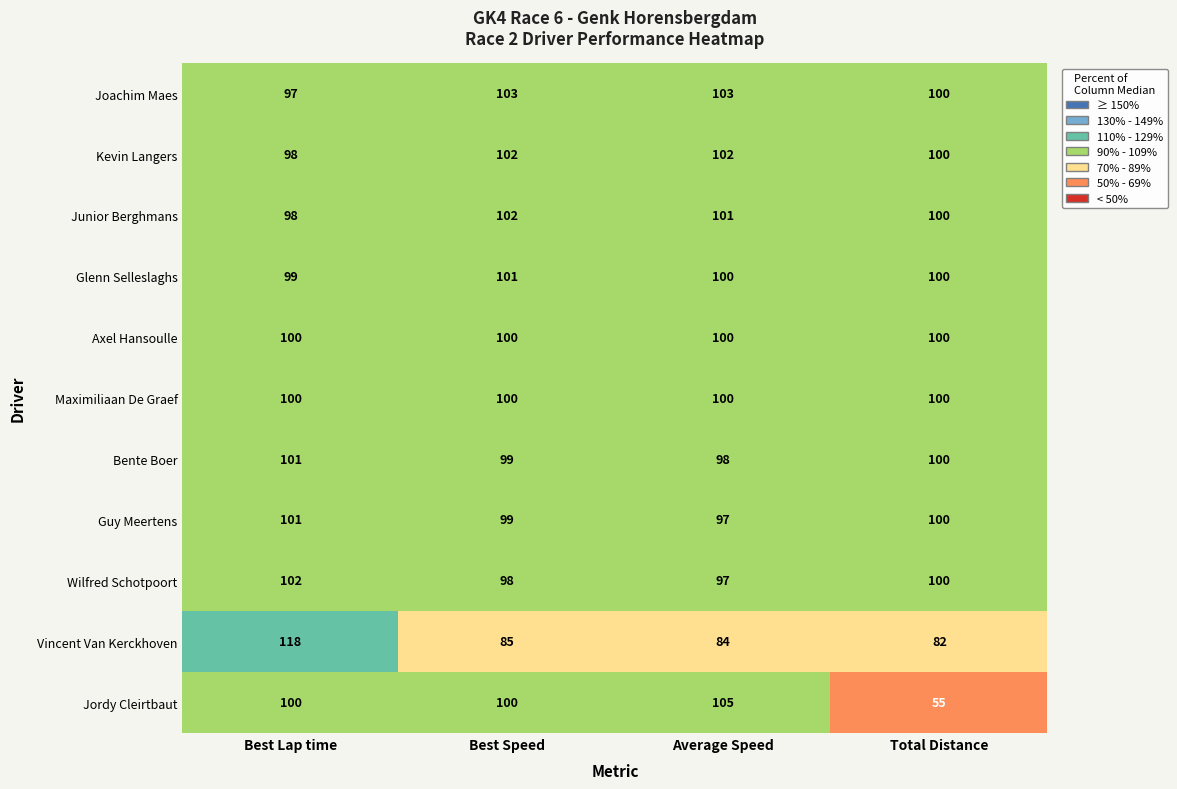

What is the maximum value shown in the chart?

118